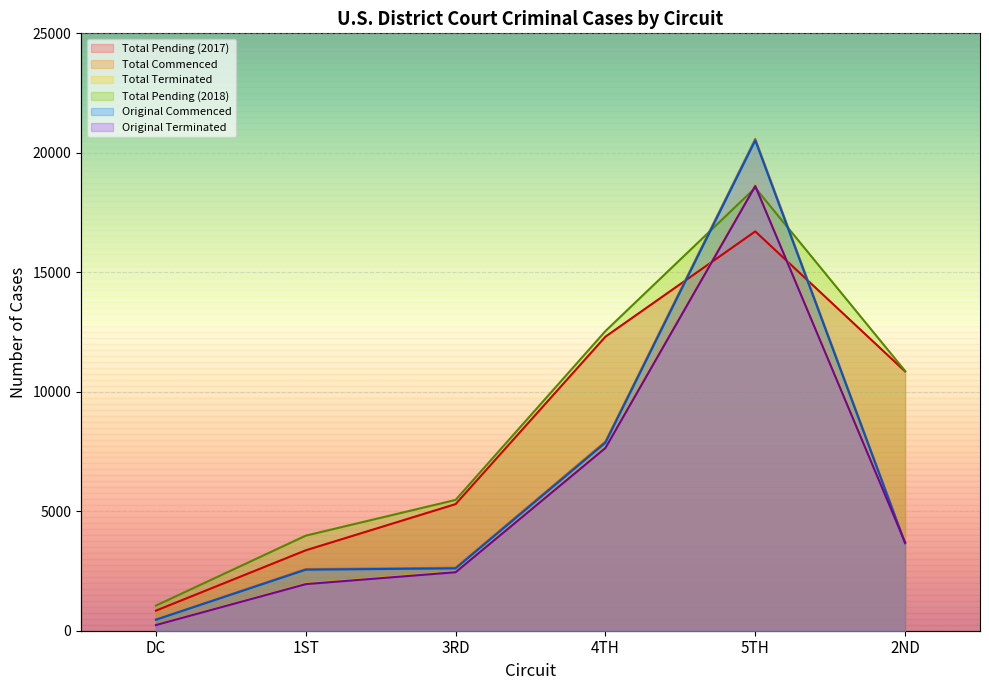

The value of Total Pending (2018) at 1ST is 1861. True or false?

False